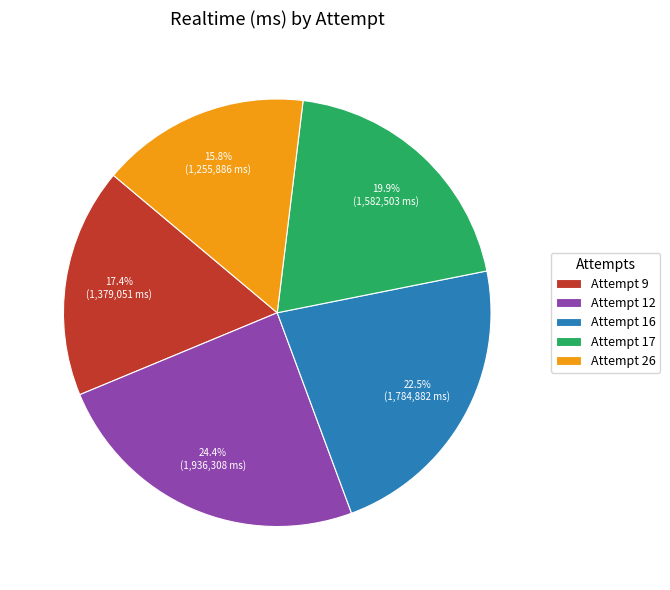

Is it true that Attempt 12 is 39% of the pie?

False